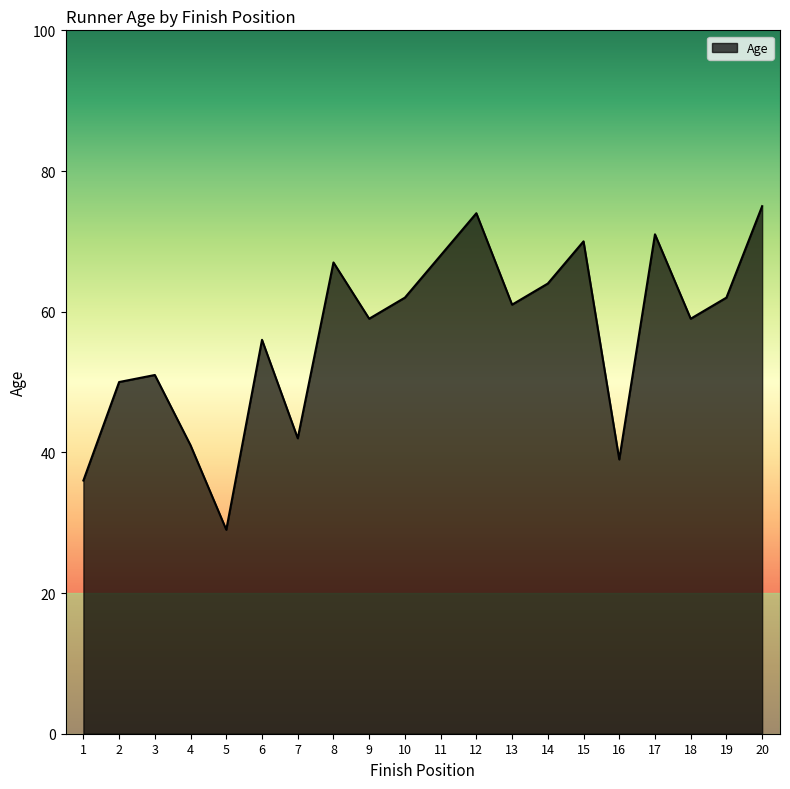

What is the difference between the maximum and minimum values?

46